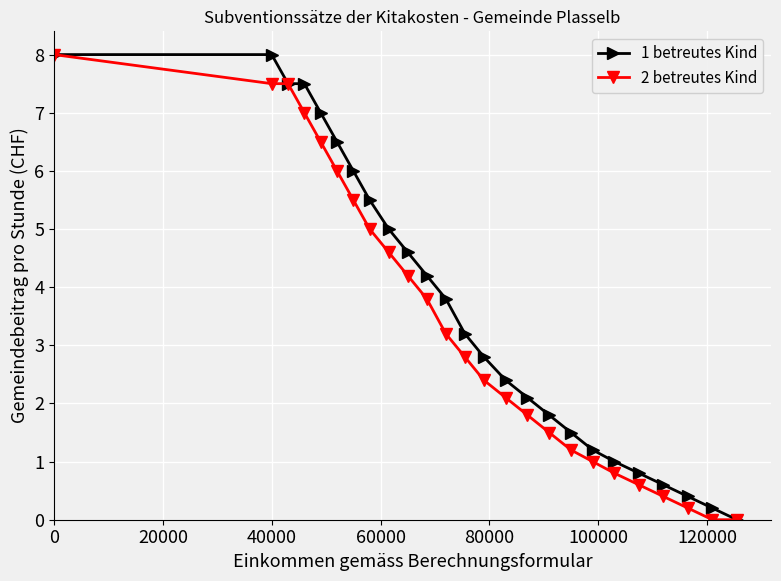

True or false: 2 betreutes Kind has more than 2 points higher than both neighbors.

False